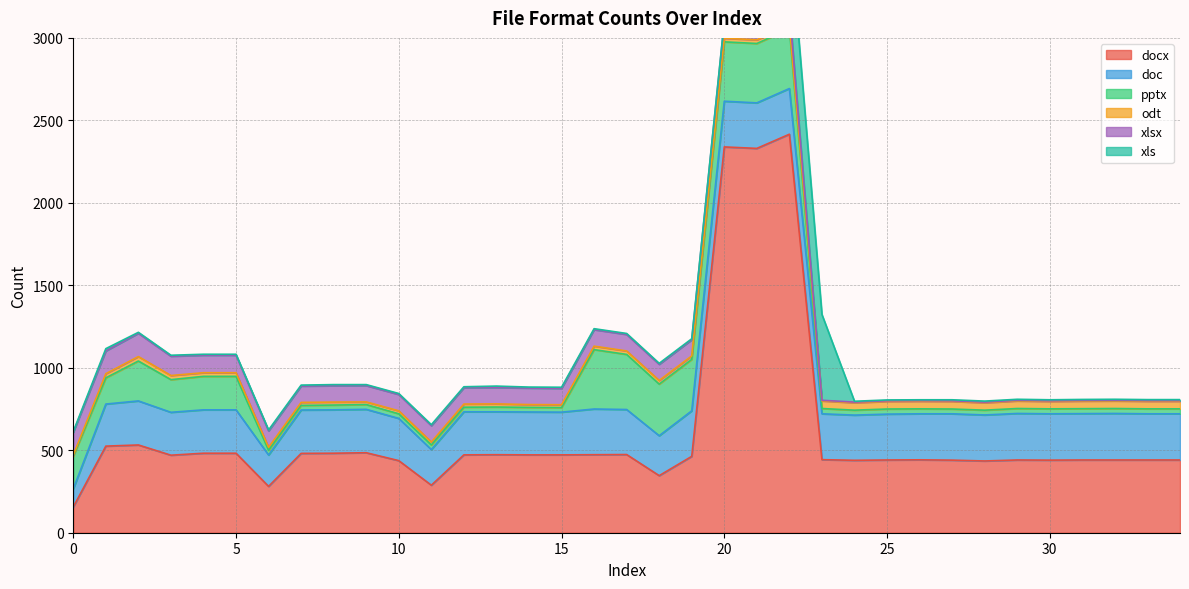

Which series ends up on top after the final intersection of xls and docx?

docx